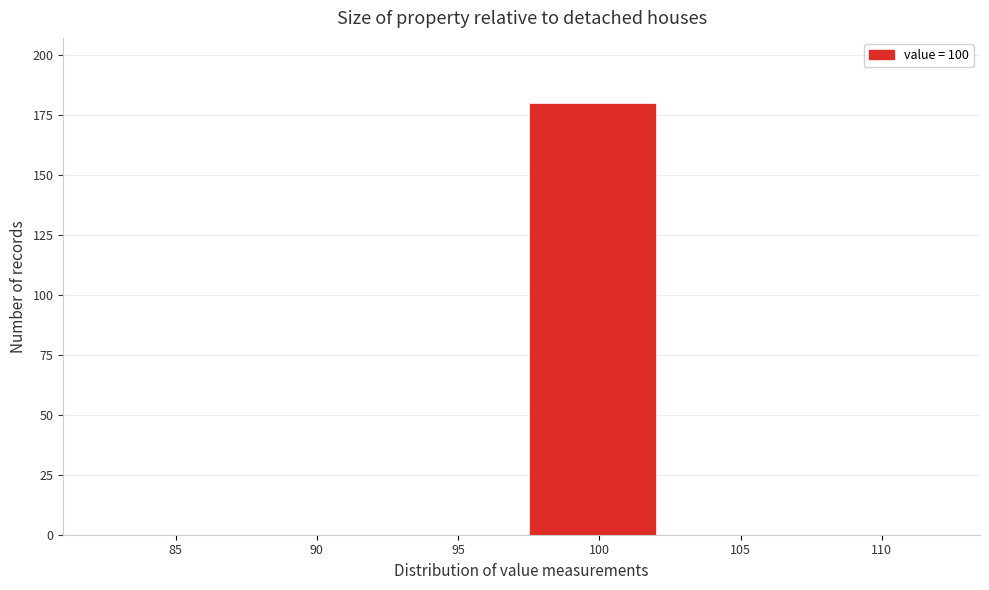

Reading right to left, transcribe all the data shown in this chart.

110=0	105=0	100=180	95=0	90=0	85=0